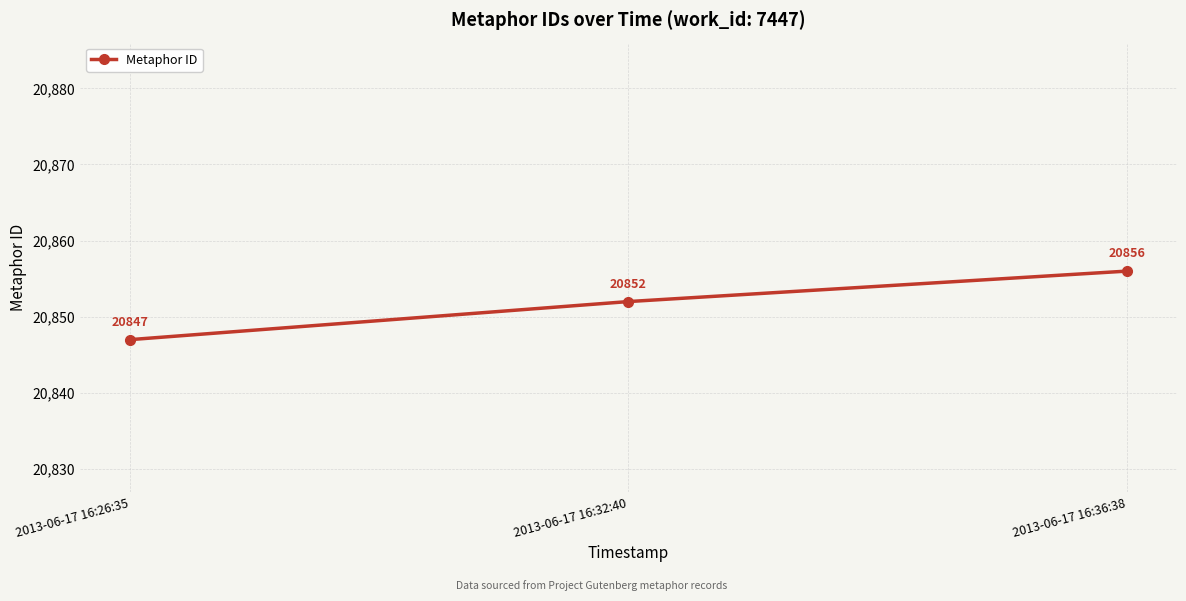

Read the value at 2013-06-17 16:36:38.

20856